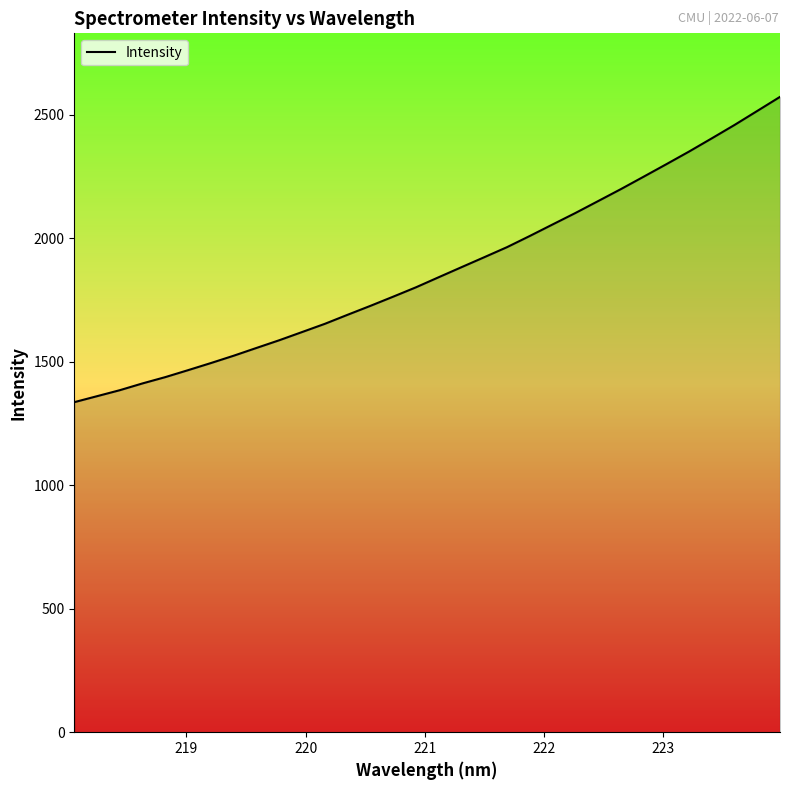

What is the difference between the maximum and minimum values?

1235.9